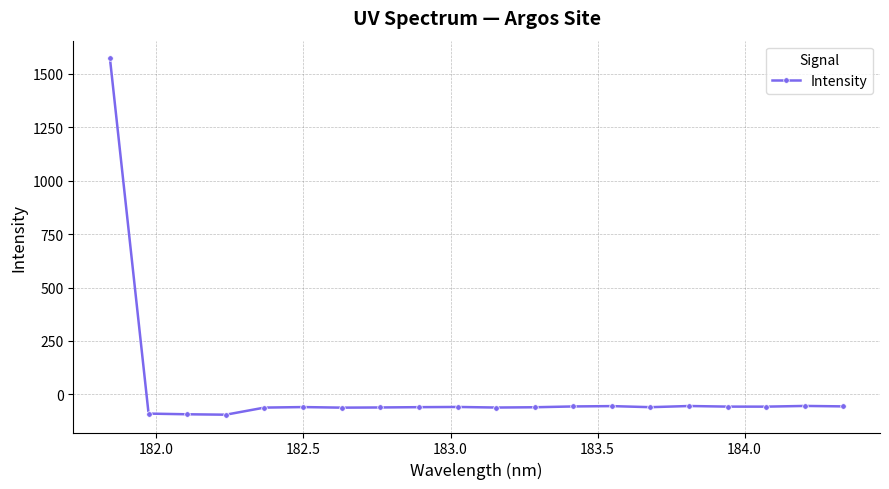

True or false: there are more than 2 points higher than both neighbors.

True